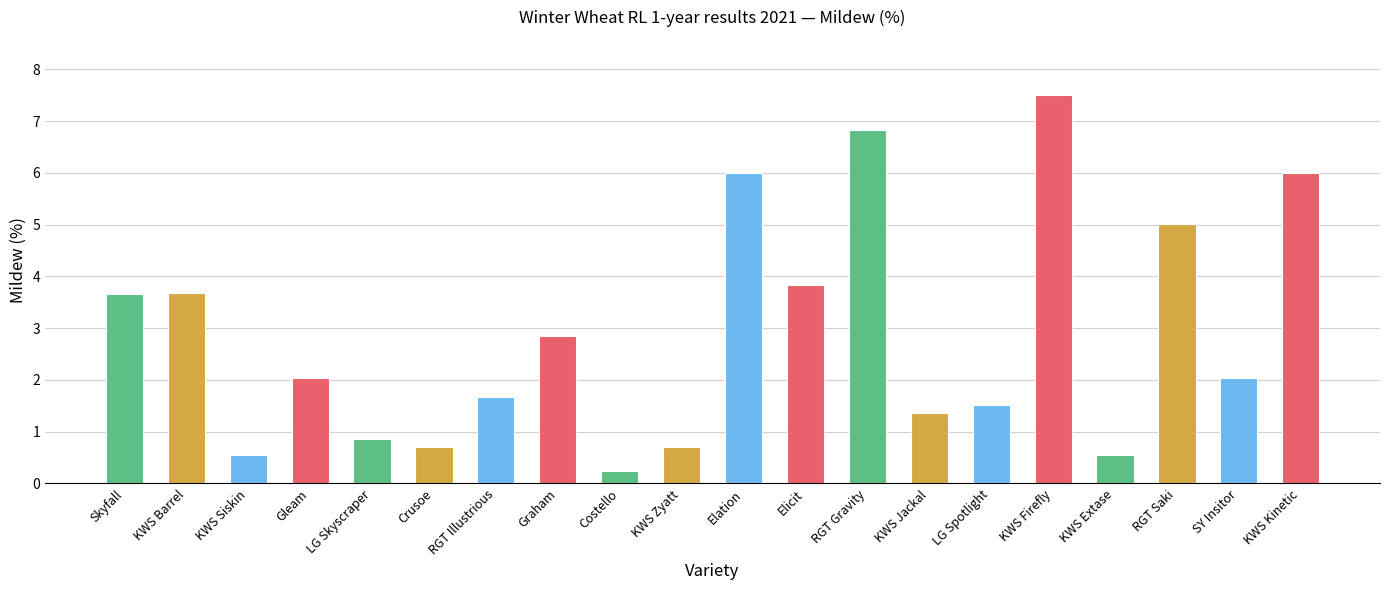

What is the greatest value displayed?

7.5